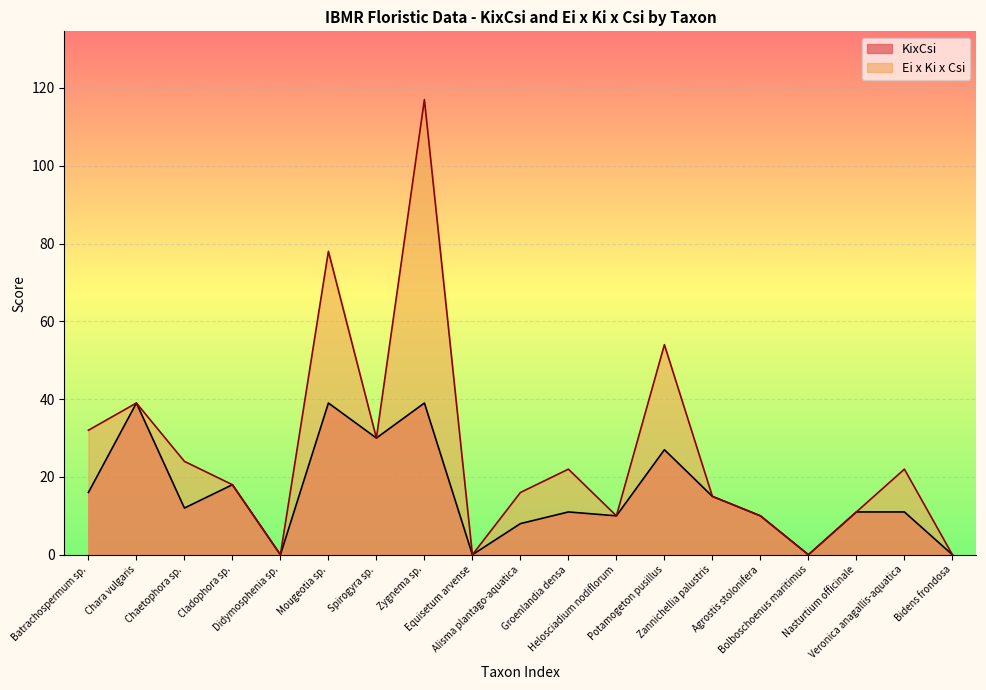

What is the average value of the KixCsi series?

16